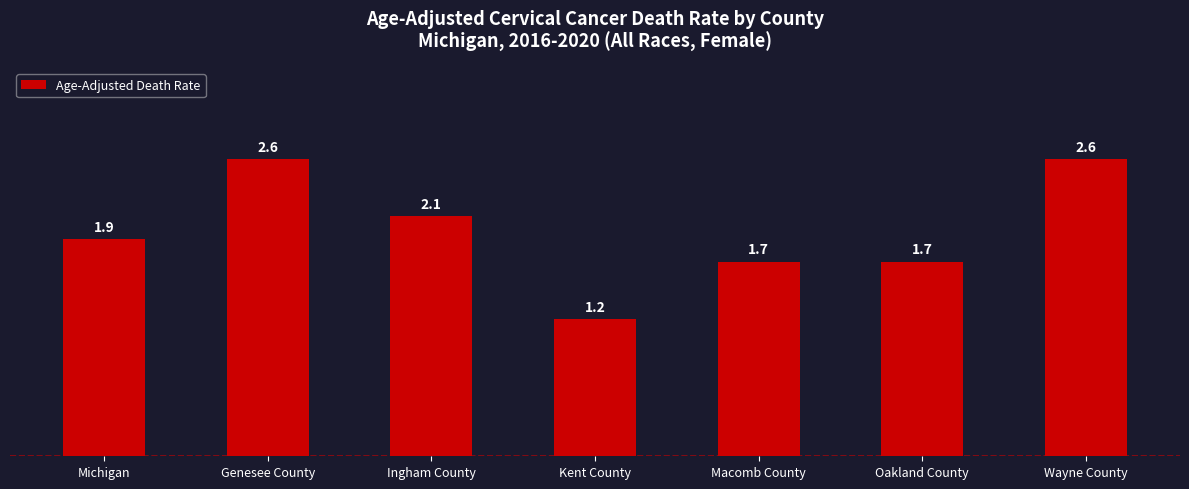

Is it true that the value at Ingham County is 2.1?

True